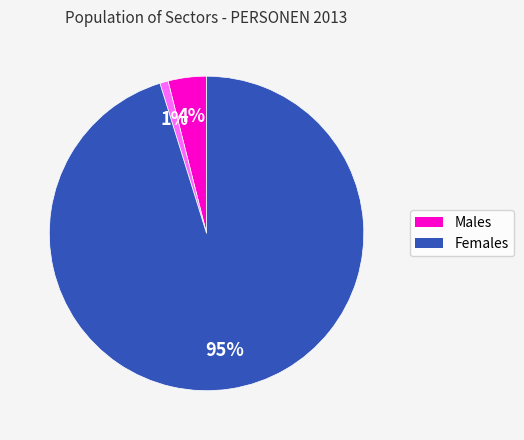

How many slices are in this pie chart?

3